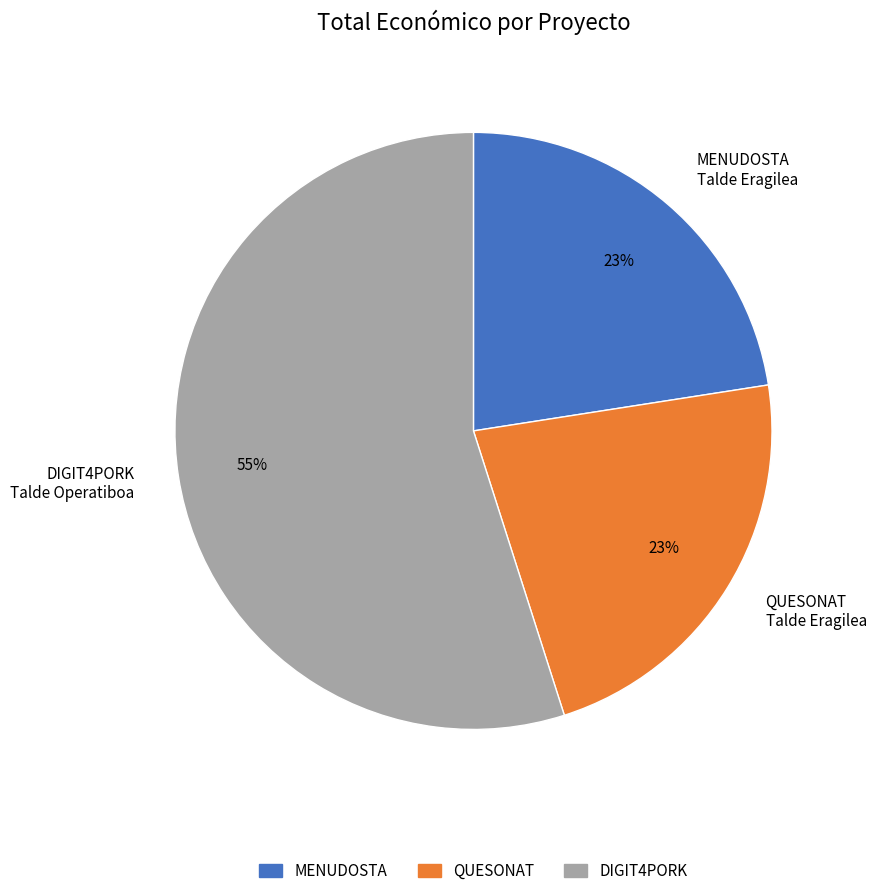

How many slices are in this pie chart?

3